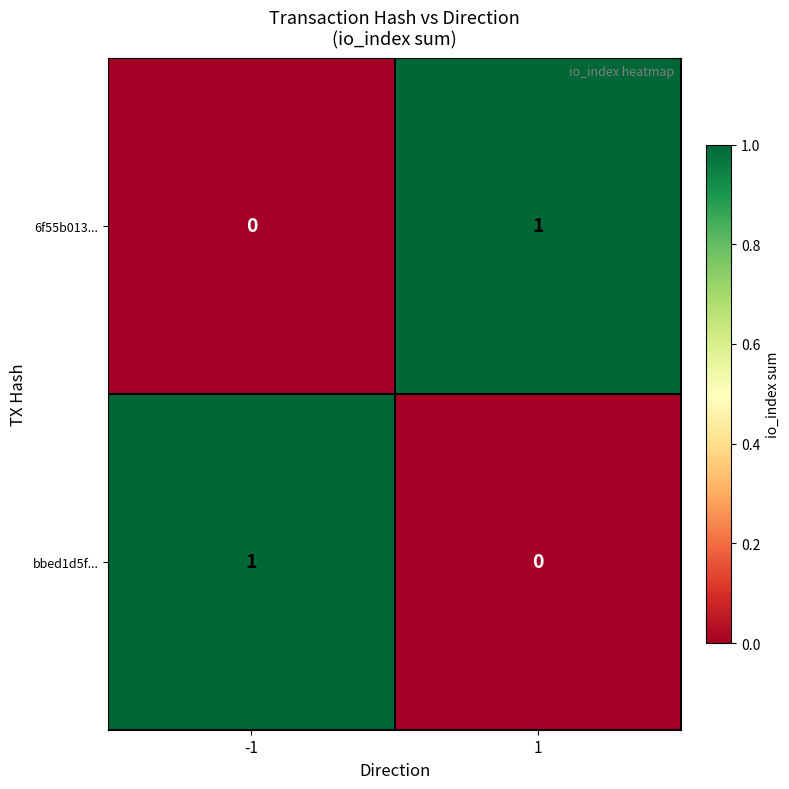

True or false: 6f55b013... has a value of 2 at 1.

False